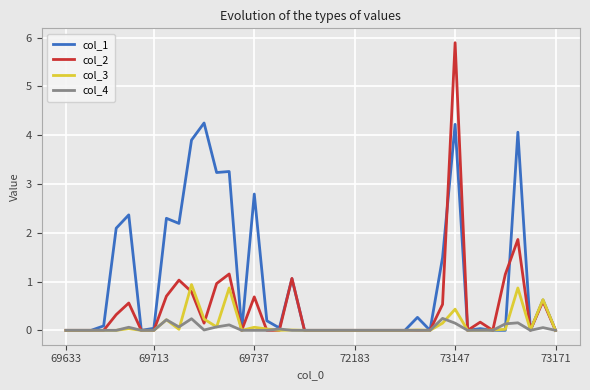

Which series has the largest range (max minus min)?

col_2